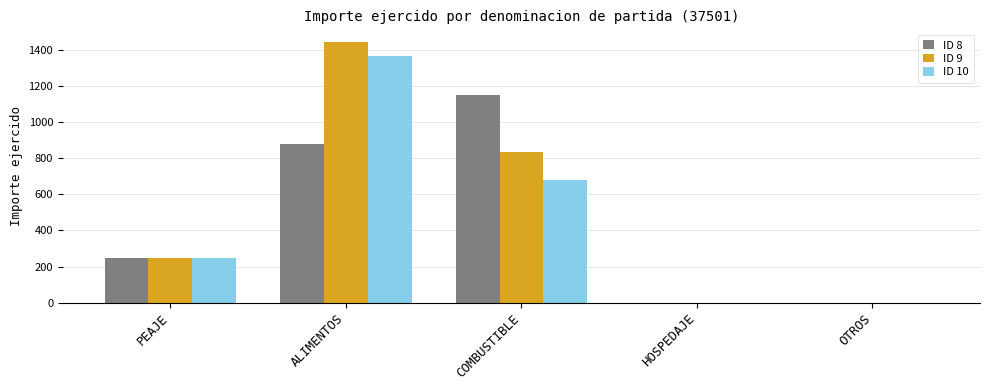

What is the greatest value displayed?

1441.0